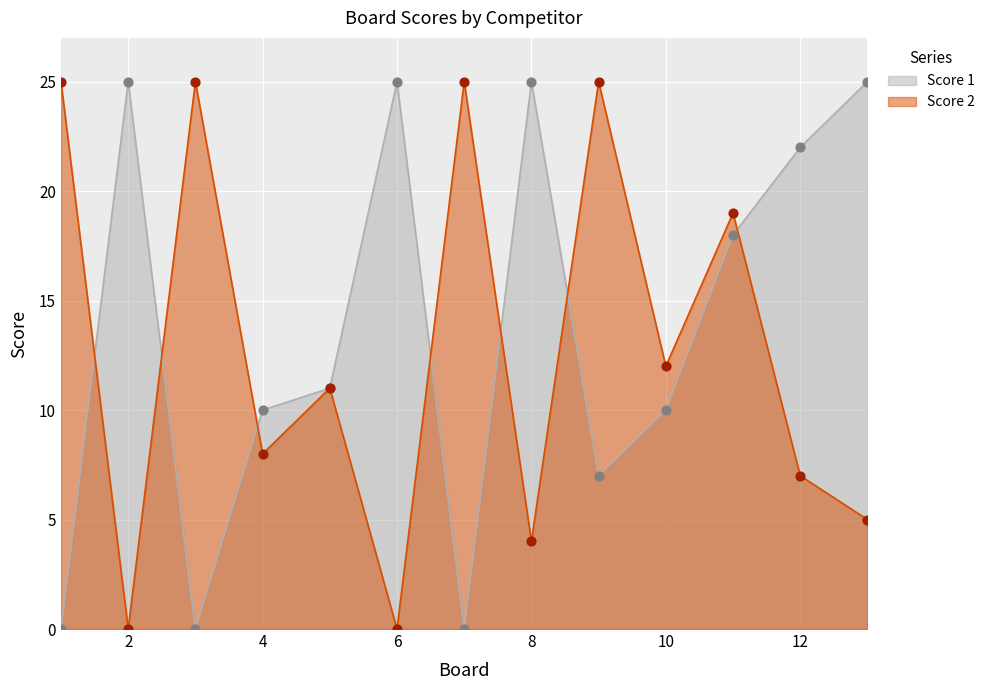

Is the value of Score 1 at 6 greater than the value of Score 2 at 12?

Yes